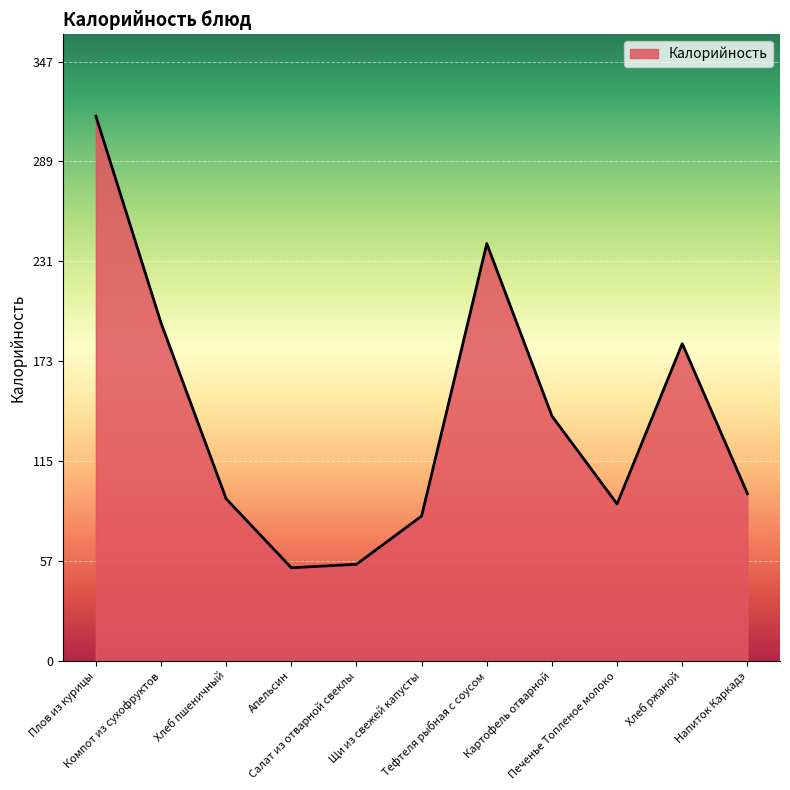

What is the average value?

141